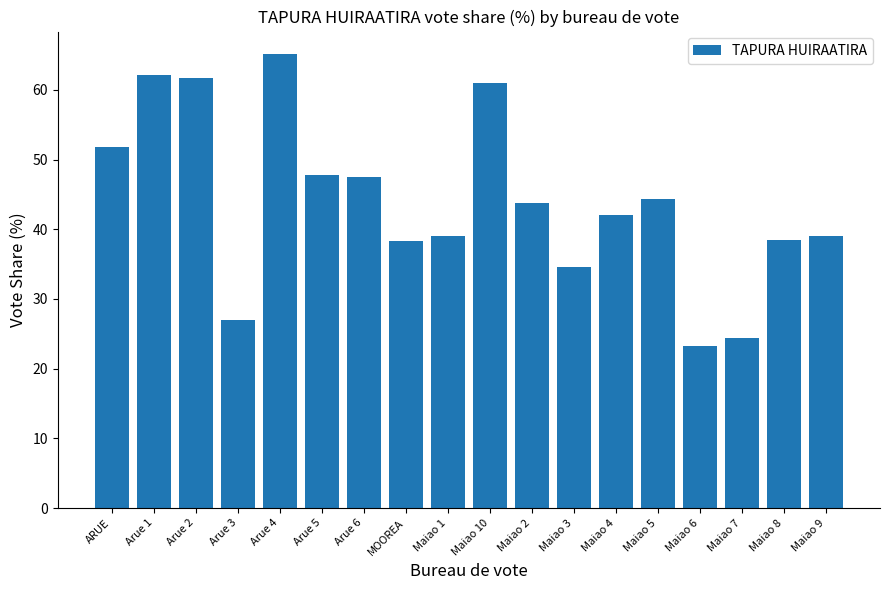

What is the label of the 9th bar from the right?

Maiao 10